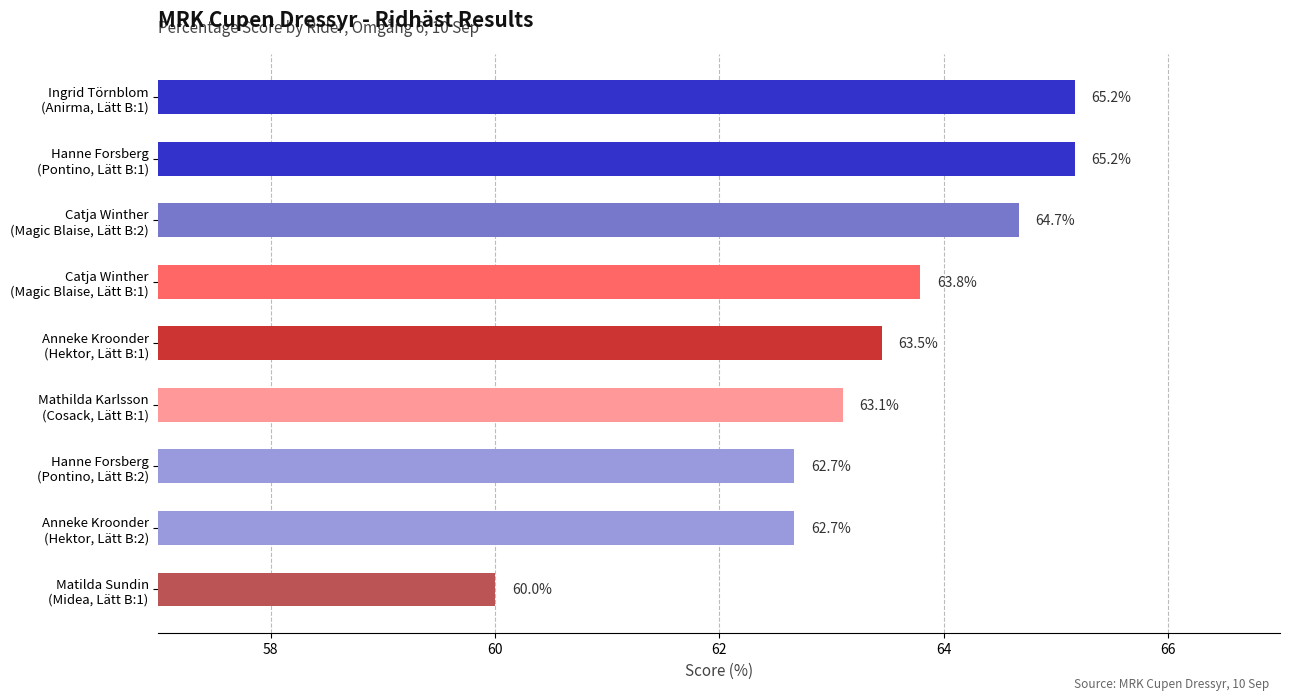

What is the difference between the maximum and minimum values?

5.2